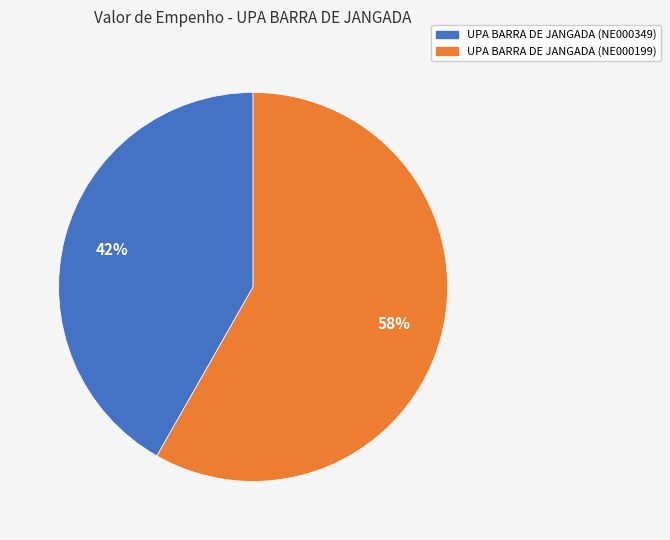

Is the sum of UPA BARRA DE JANGADA (NE000349) and UPA BARRA DE JANGADA (NE000199) greater than half?

Yes